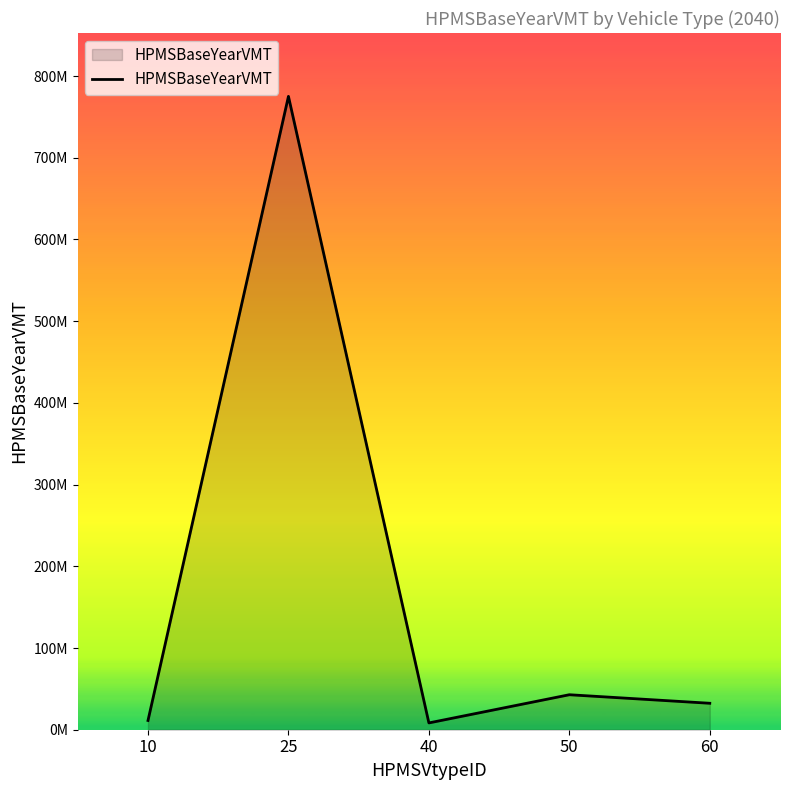

What is the difference between the values at 50 and 25?

732308113.9